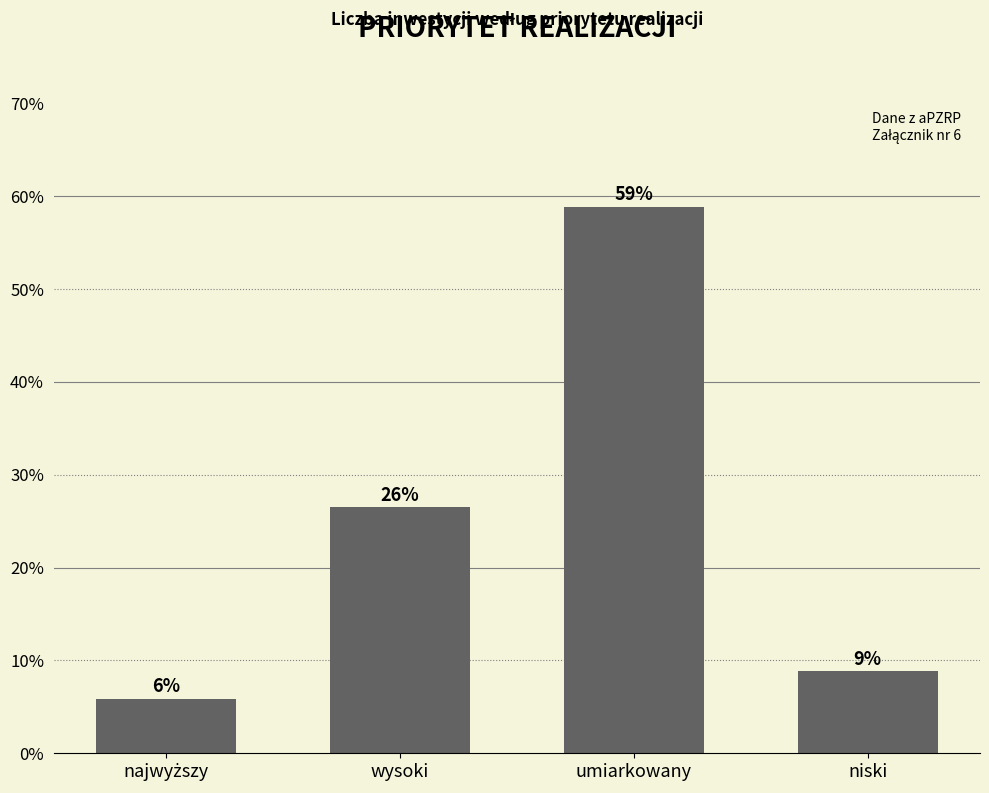

Does the chart contain any negative values?

No